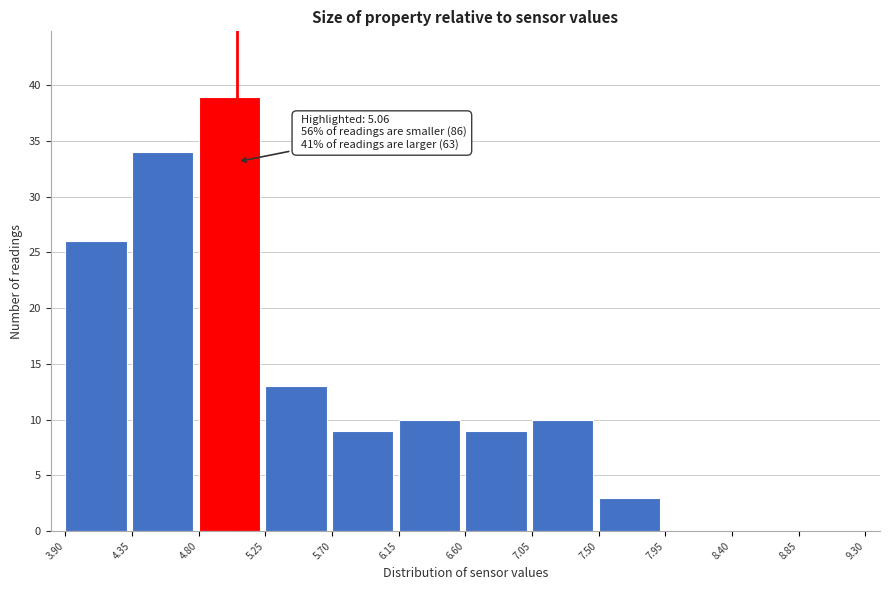

Which range on the x-axis has the tallest bar?

4.80 to 5.25